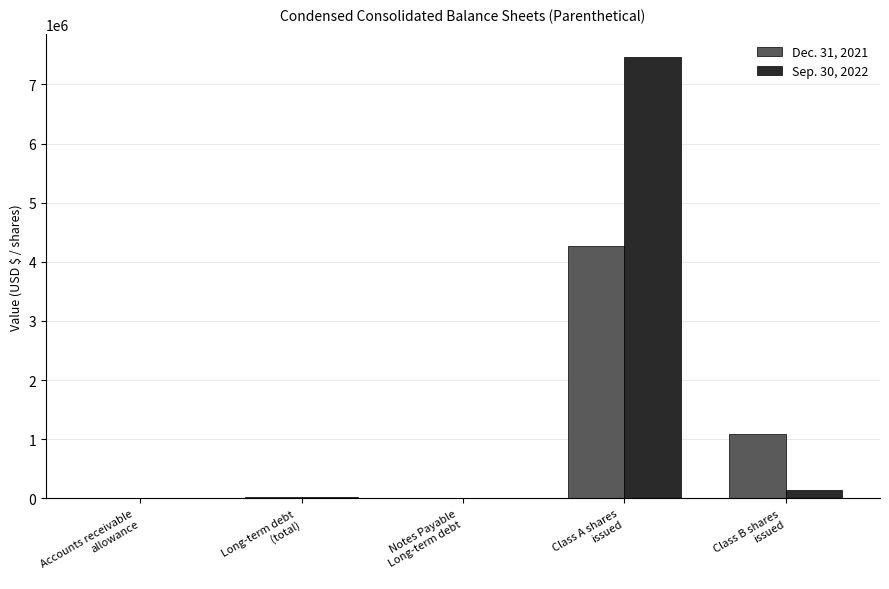

How many groups of bars are there?

5